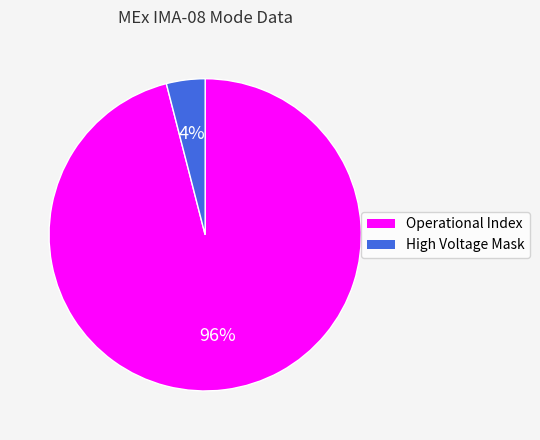

To the nearest percent, what is the difference between the largest and smallest slice percentages?

92%